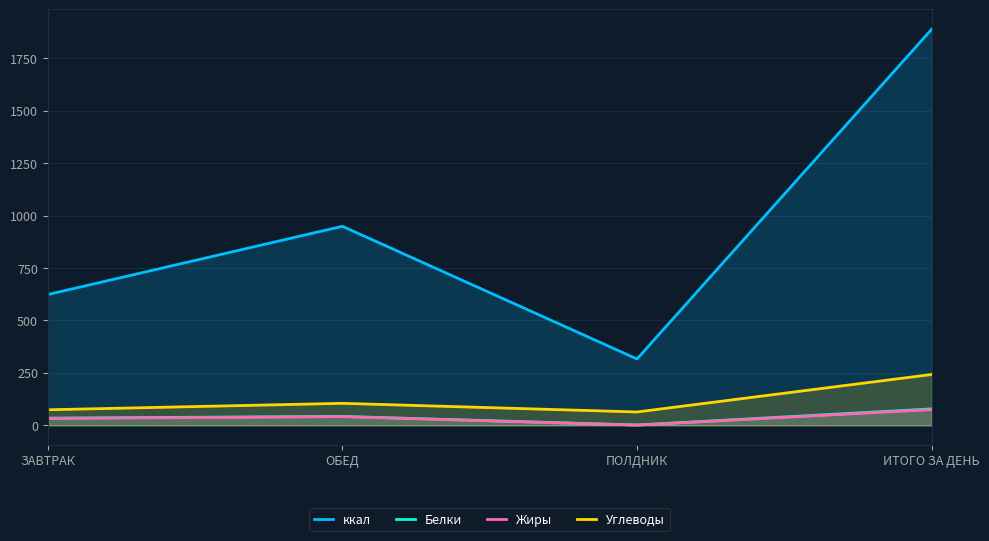

Which series has the largest total across all categories?

ккал